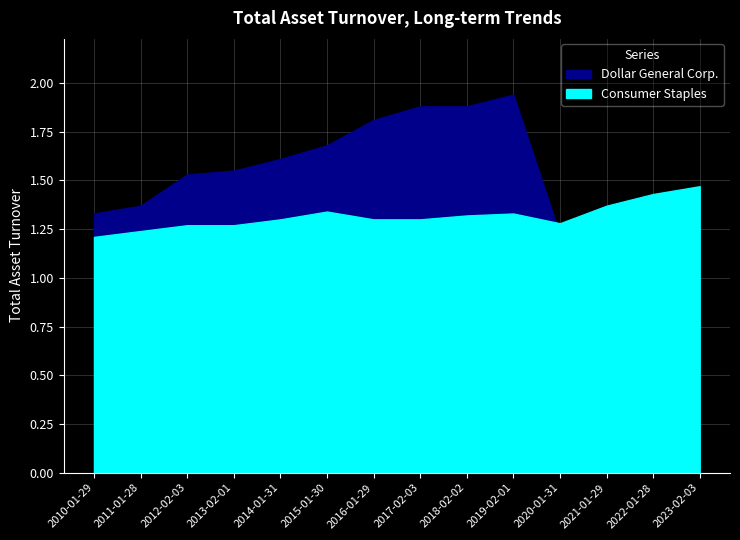

What are all the series names shown in the legend?

Dollar General Corp., Consumer Staples